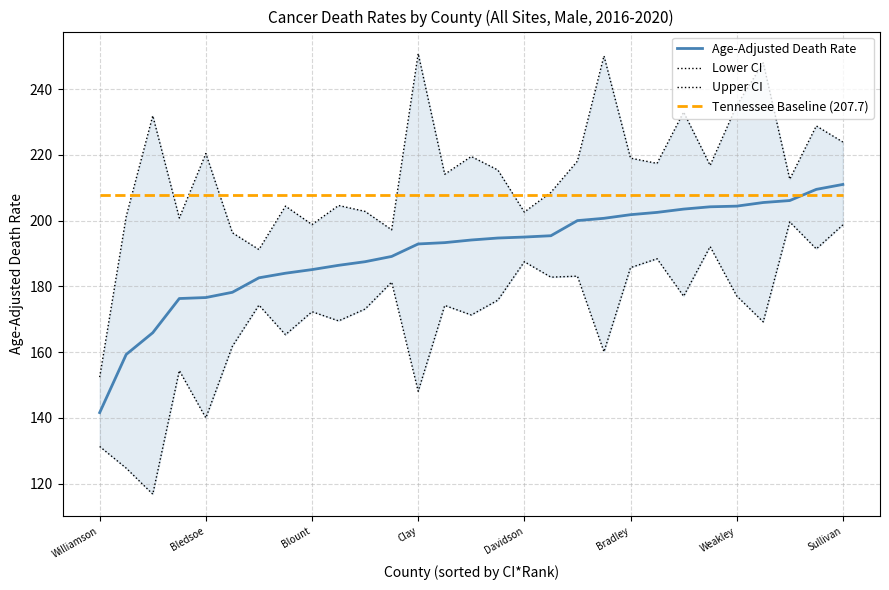

What is the total value across all series at 25?

830.4